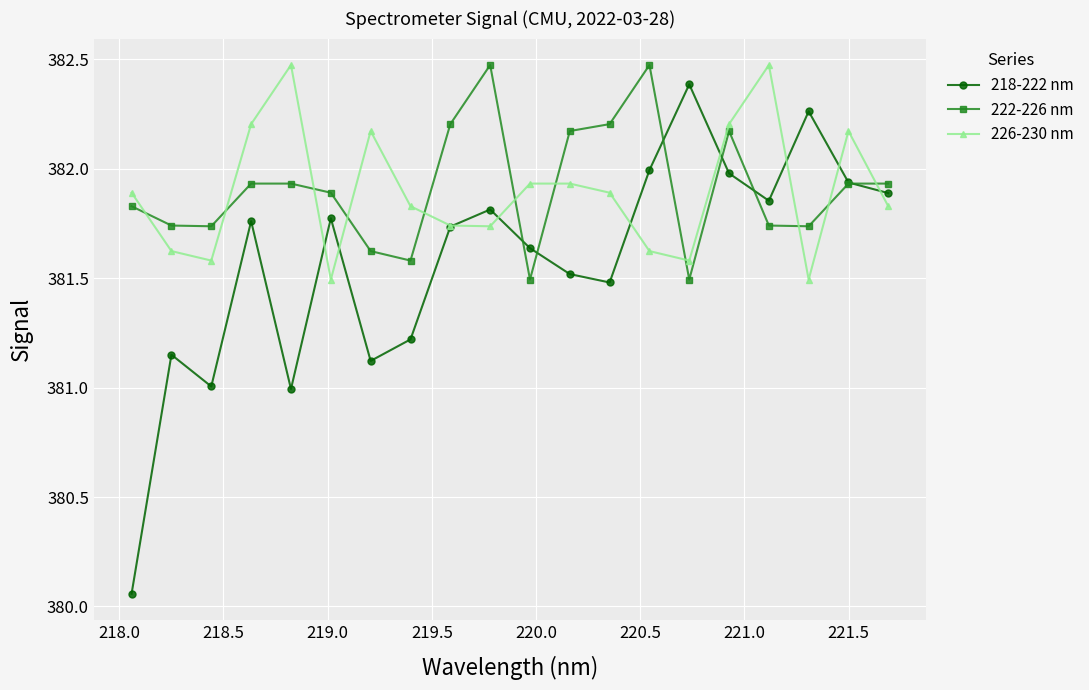

What is the value of the 226-230 nm point at the 6th from the left?

381.5